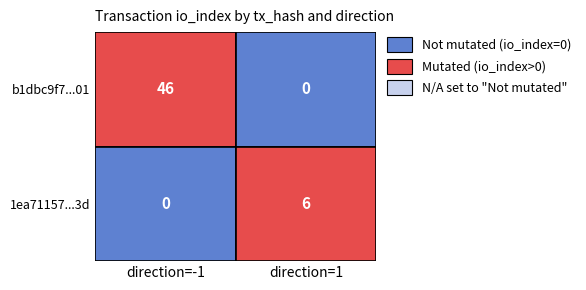

At how many categories does at least one series exceed 45?

1